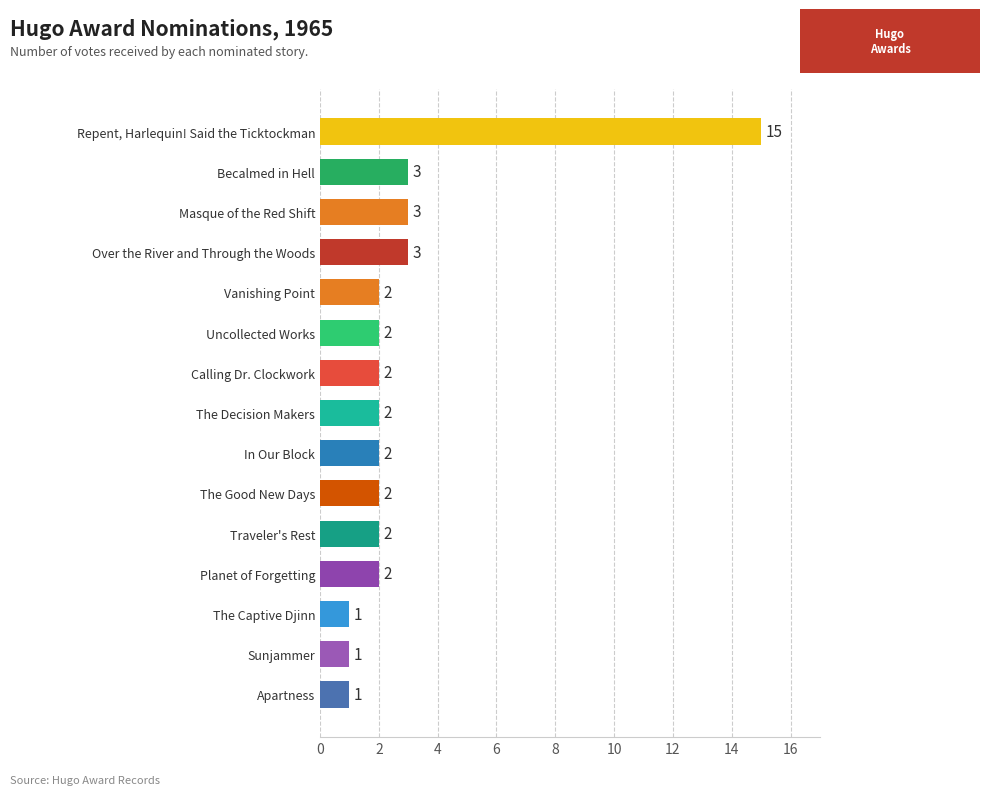

The chart shows a value of 3 at Vanishing Point. True or false?

False